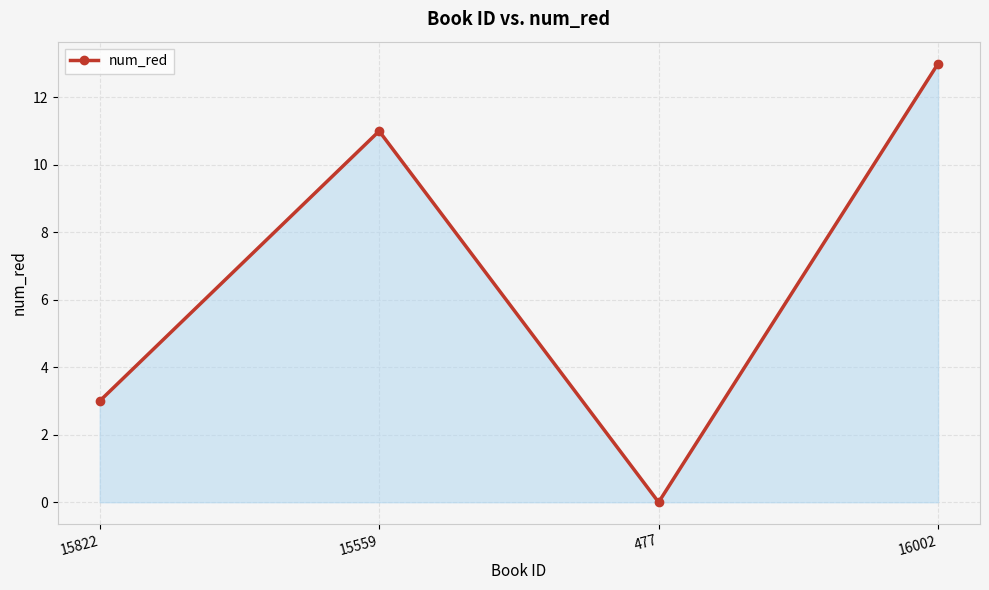

How many points are lower than both their immediate neighbors (excluding endpoints)?

1